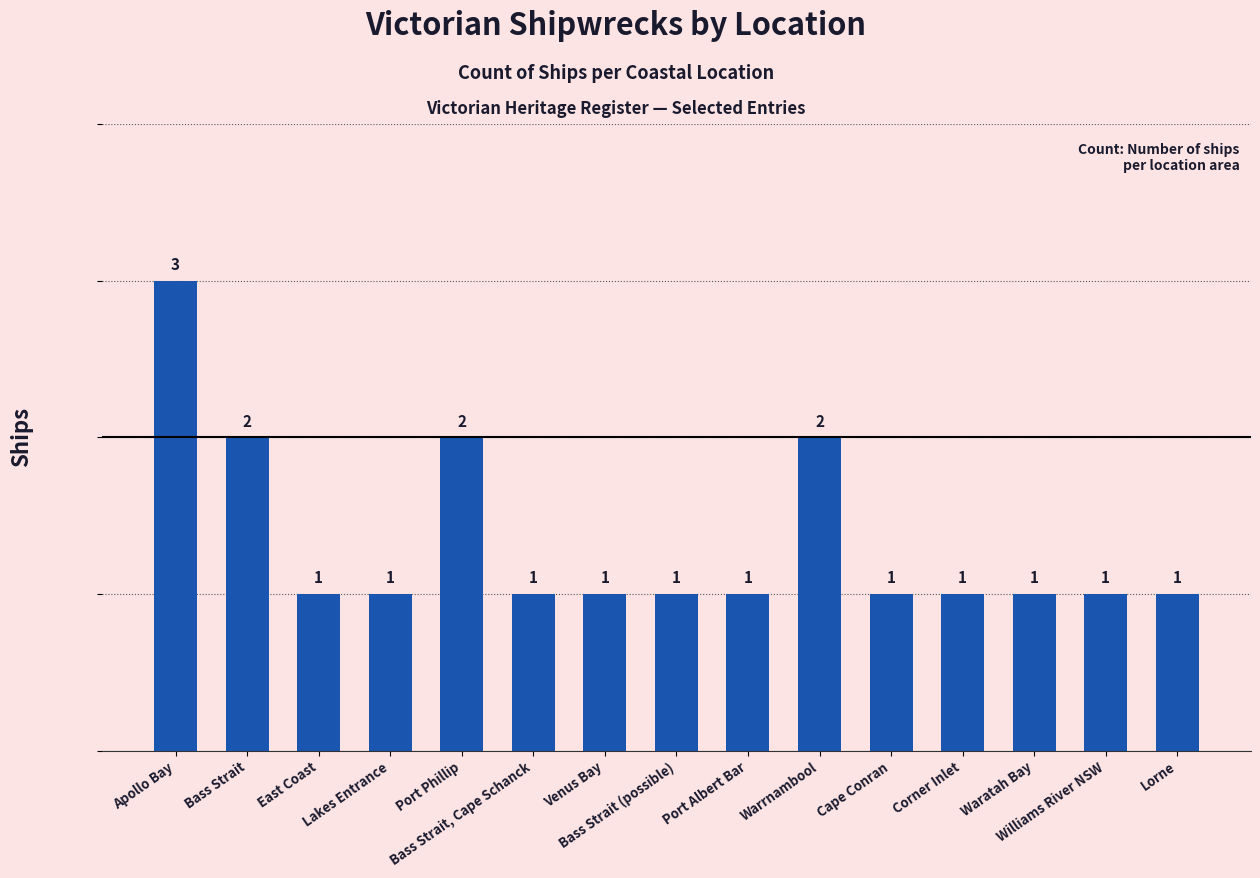

Reading left to right, extract all data points from this chart.

3	2	1	1	2	1	1	1	1	2	1	1	1	1	1